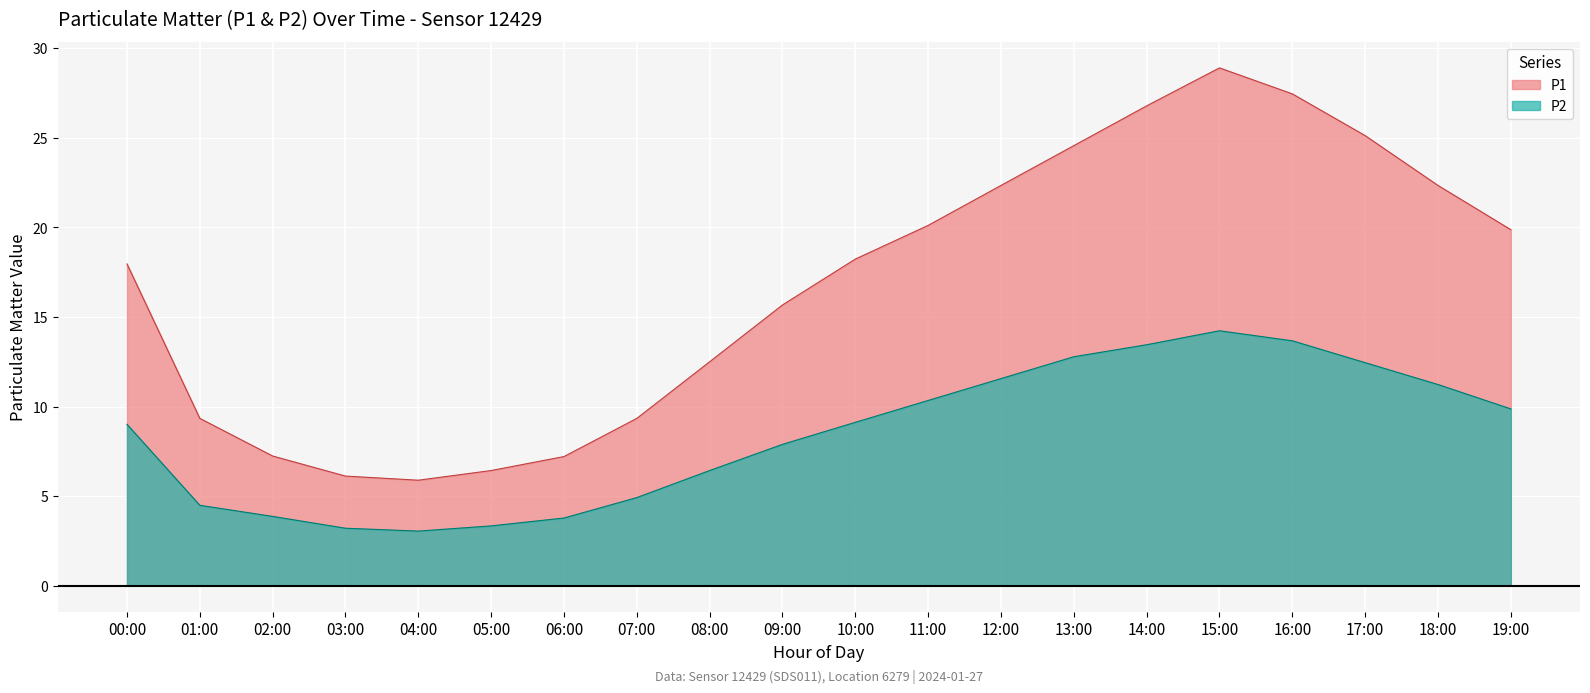

What position from the right is 06:00?

14